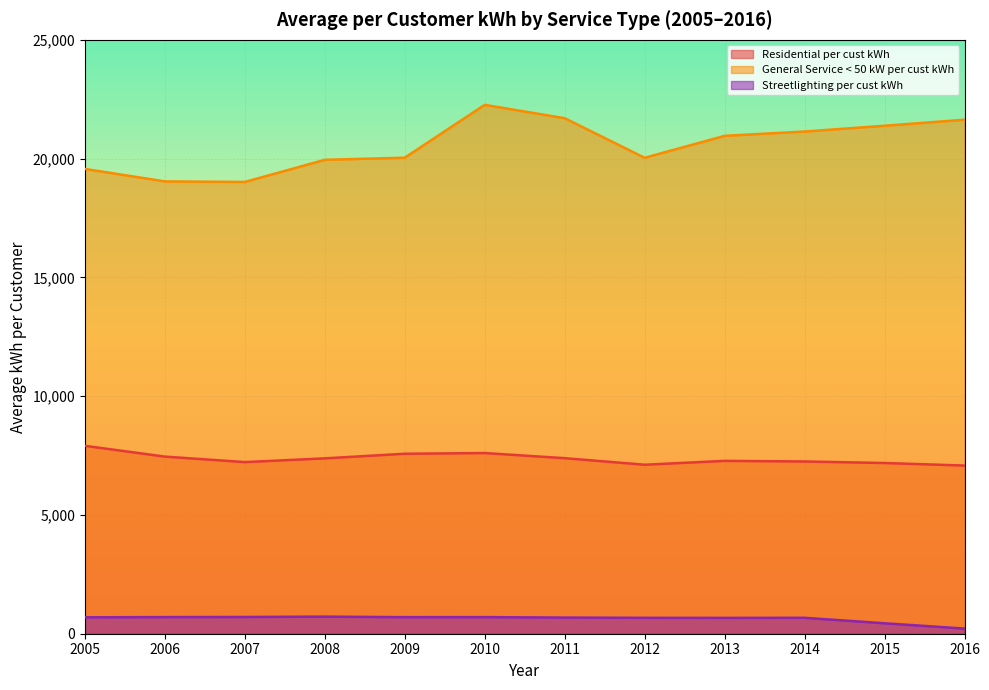

List the series in order of their overall mean, highest first.

General Service < 50 kW per cust kWh, Residential per cust kWh, Streetlighting per cust kWh